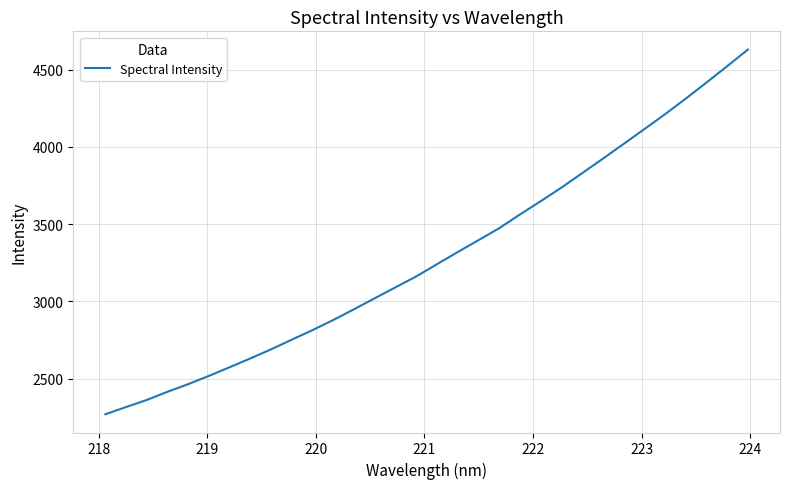

Is this an area chart (filled region under the line)?

No